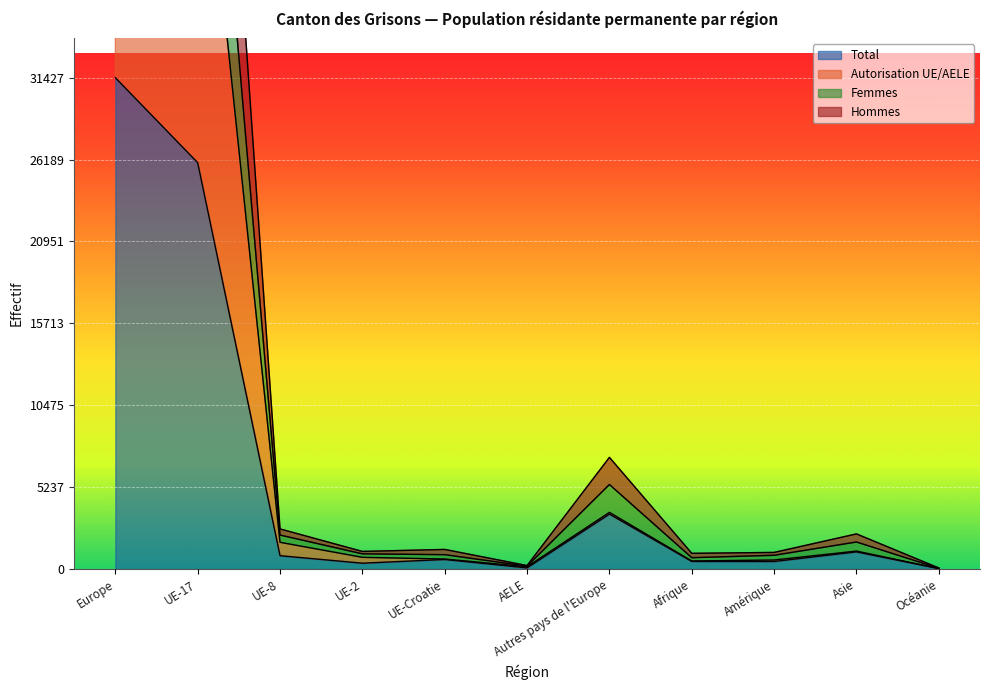

The Total series shows 224 at Amérique. True or false?

False